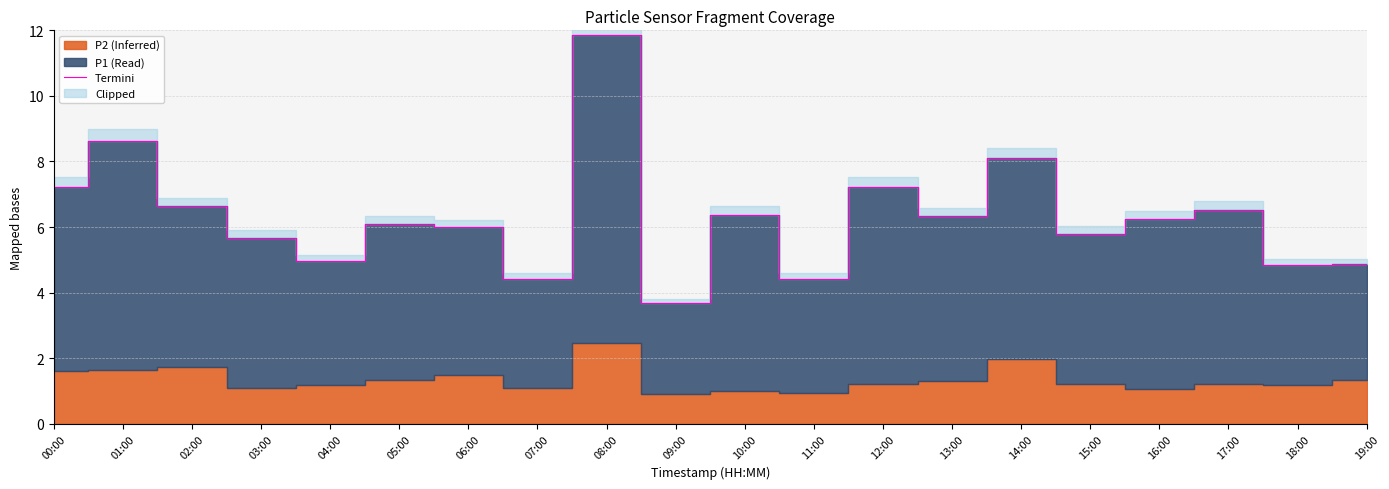

What is the difference between the values at 11:00 and 06:00?

1.6